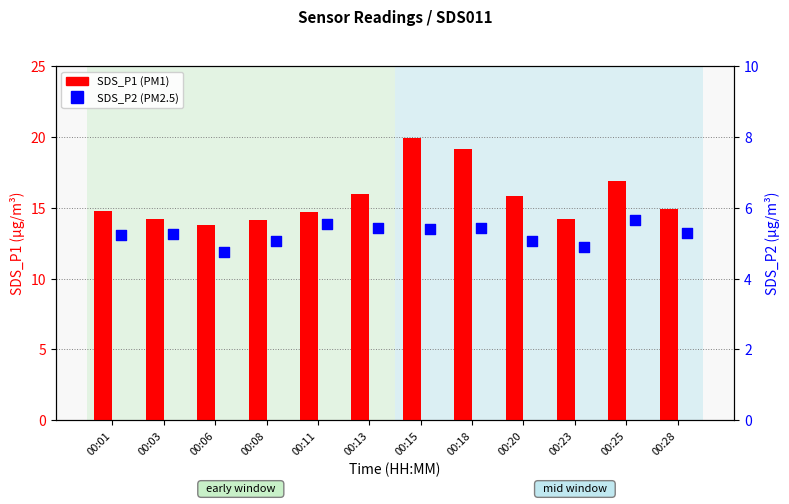

What is the total value across all series at 00:15?

25.3